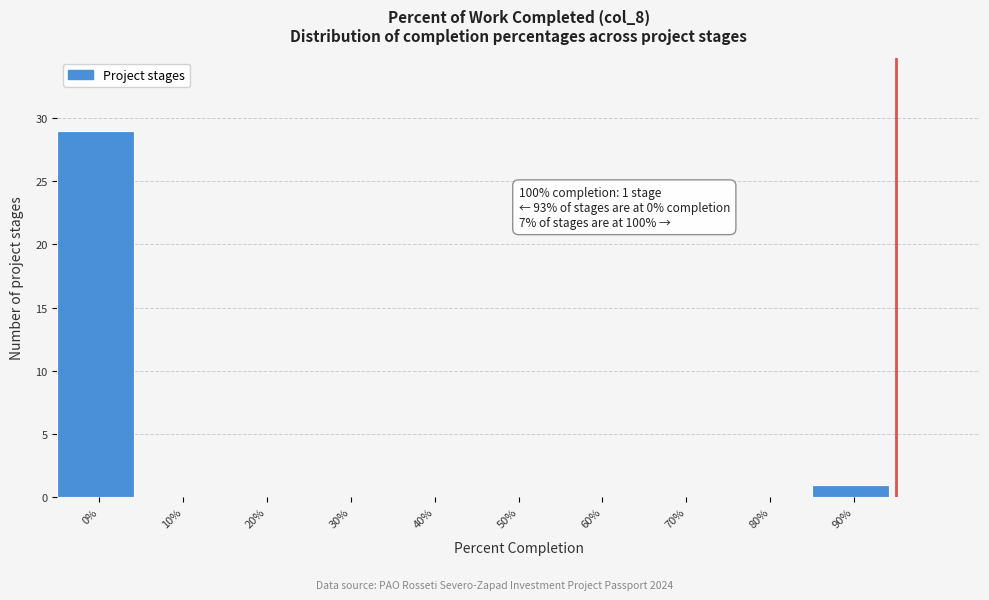

Reading left to right, extract all data points from this chart.

0%=29	10%=0	20%=0	30%=0	40%=0	50%=0	60%=0	70%=0	80%=0	90%=1